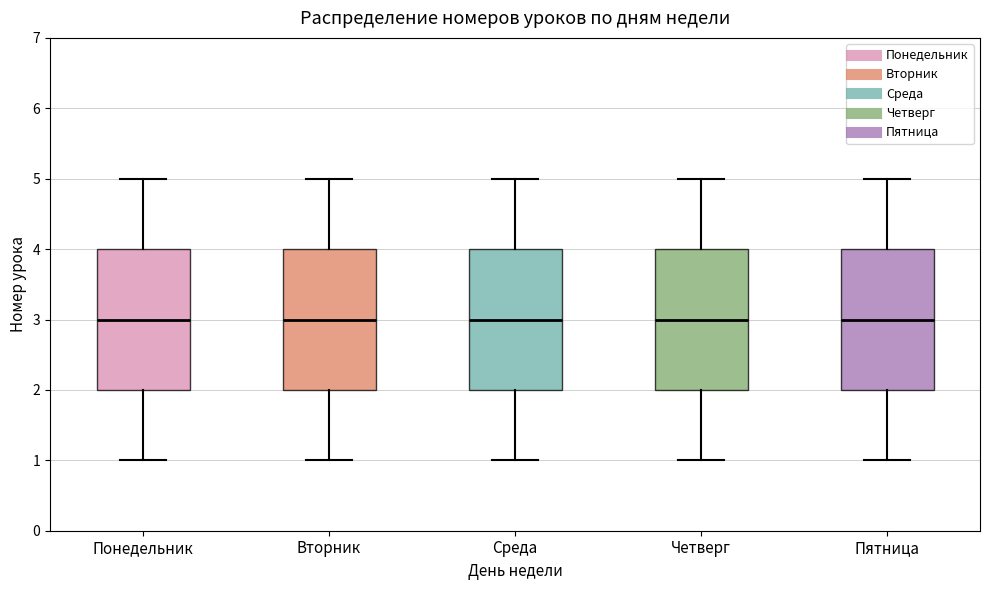

Reading left to right, transcribe this box plot: for each box, give where its median line is, the range the box spans, and where its two whiskers end, as read against the y-axis. The values are not printed on the chart, so give them approximately, as read against the axis.

Понедельник: median 3, box 2 to 4, whiskers 1 to 5
Вторник: median 3, box 2 to 4, whiskers 1 to 5
Среда: median 3, box 2 to 4, whiskers 1 to 5
Четверг: median 3, box 2 to 4, whiskers 1 to 5
Пятница: median 3, box 2 to 4, whiskers 1 to 5